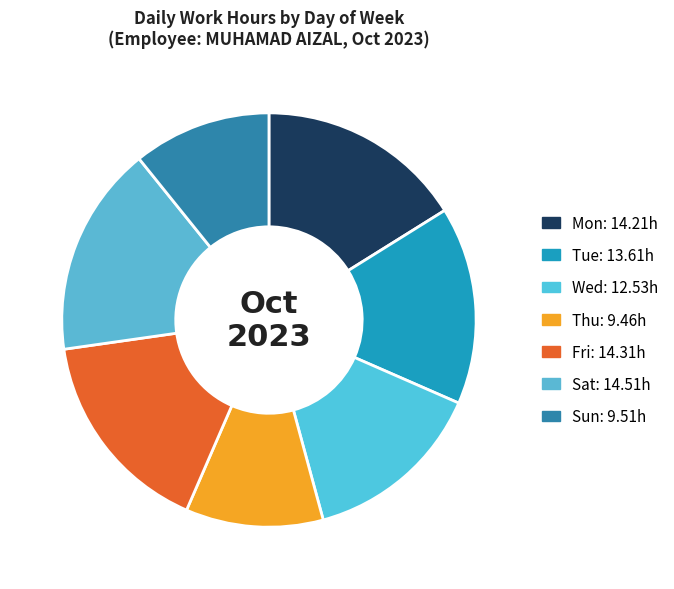

To the nearest percent, what is the combined percentage of Tue and Sun?

26%